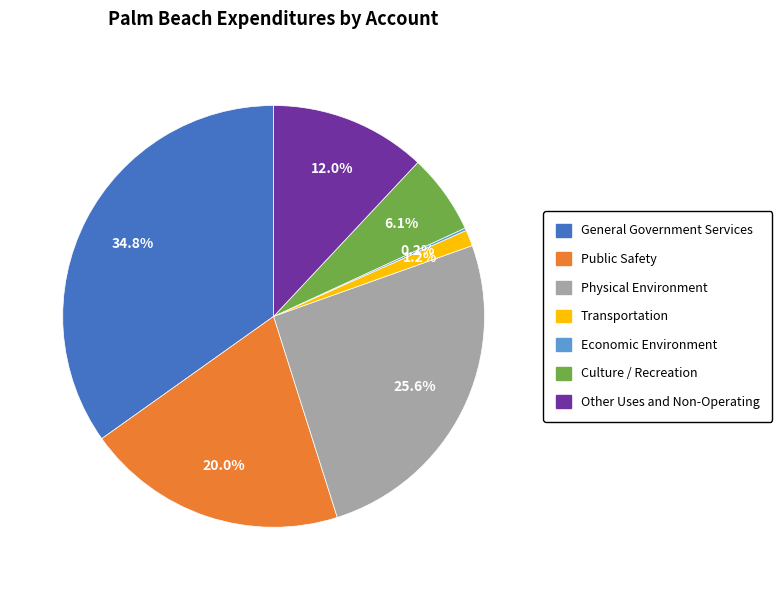

What is the total percentage of Other Uses and Non-Operating and Public Safety?

32.0%